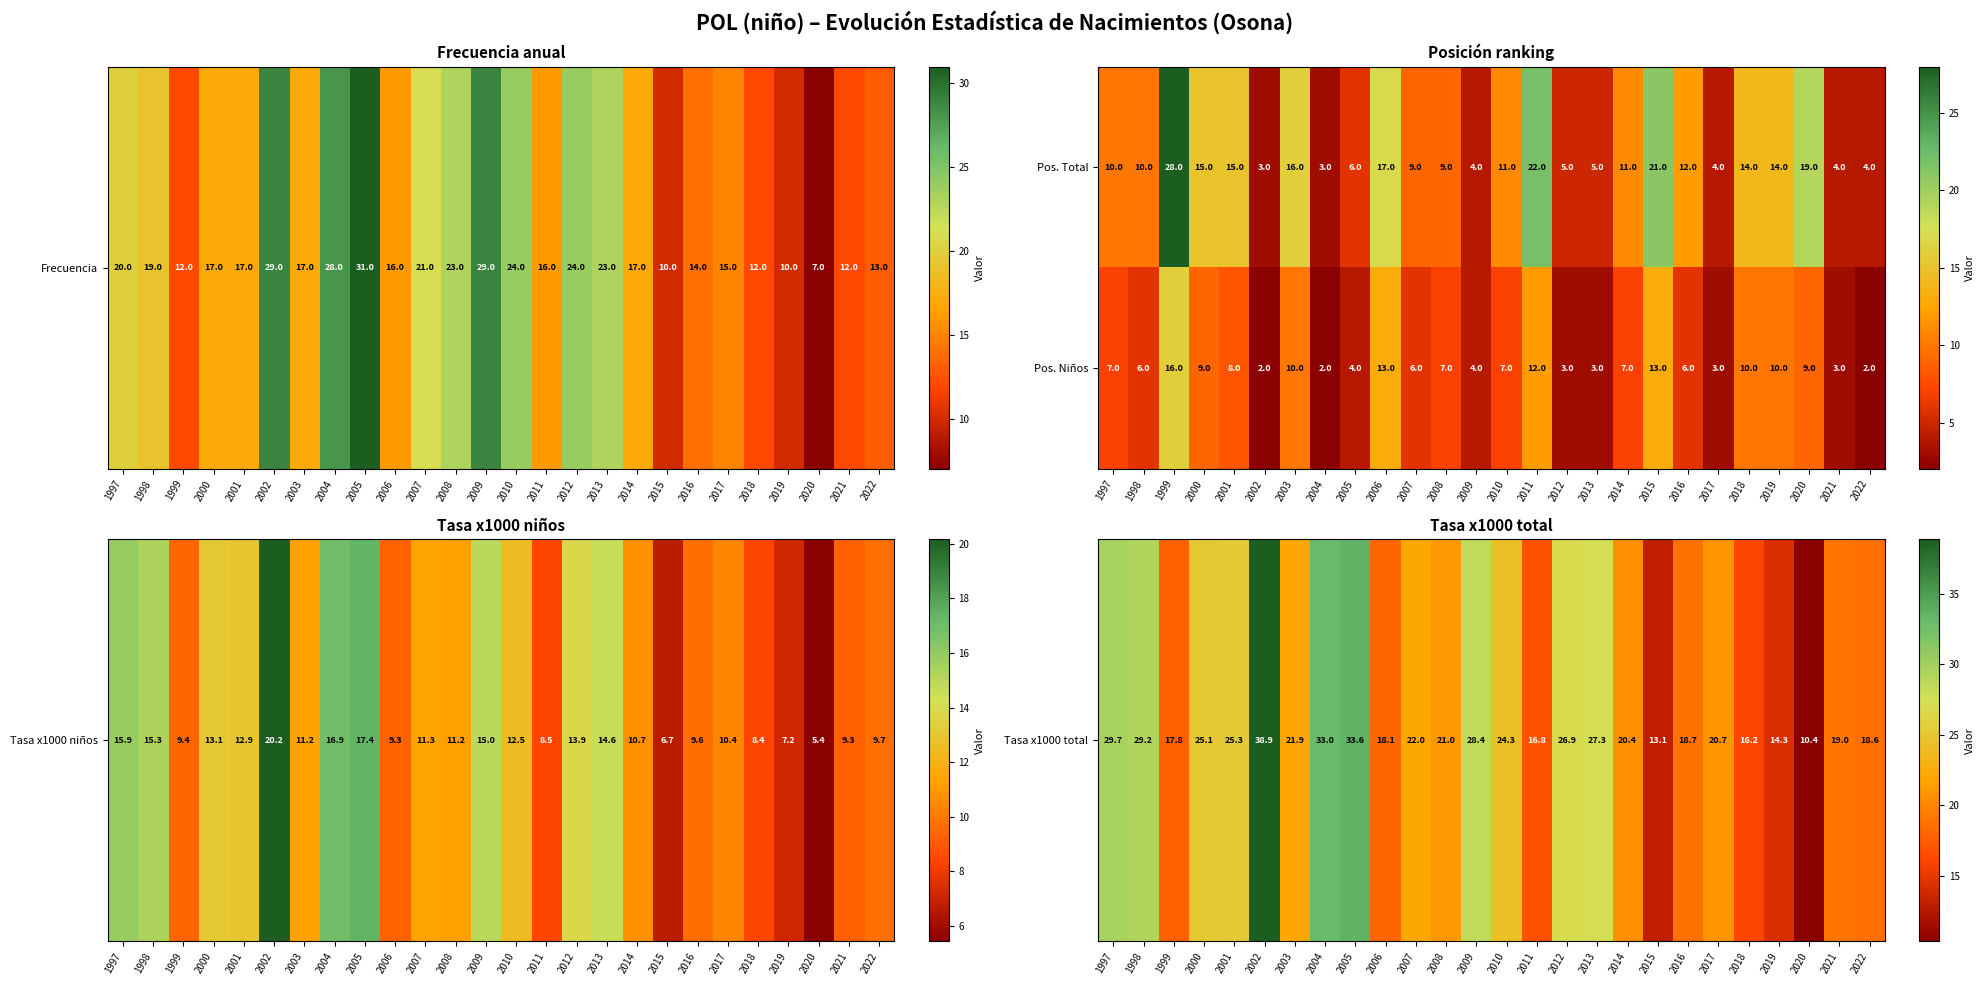

True or false: Pos. Total has a value of 29 at 2006.

False